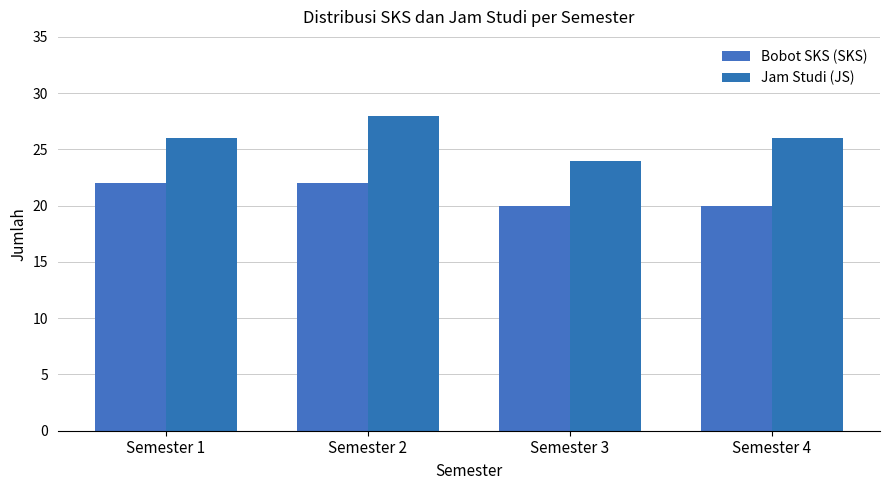

How many series are shown in this chart?

2